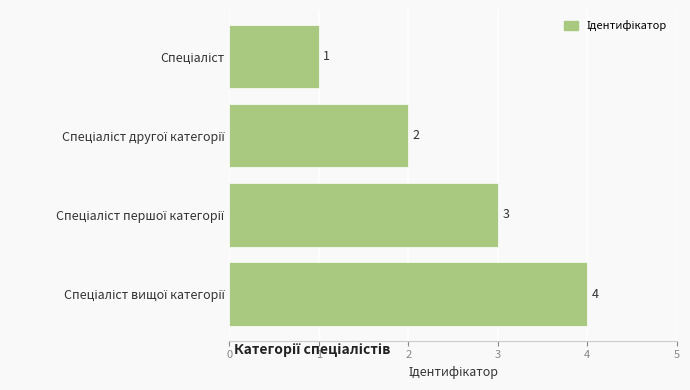

What is the greatest value displayed?

4